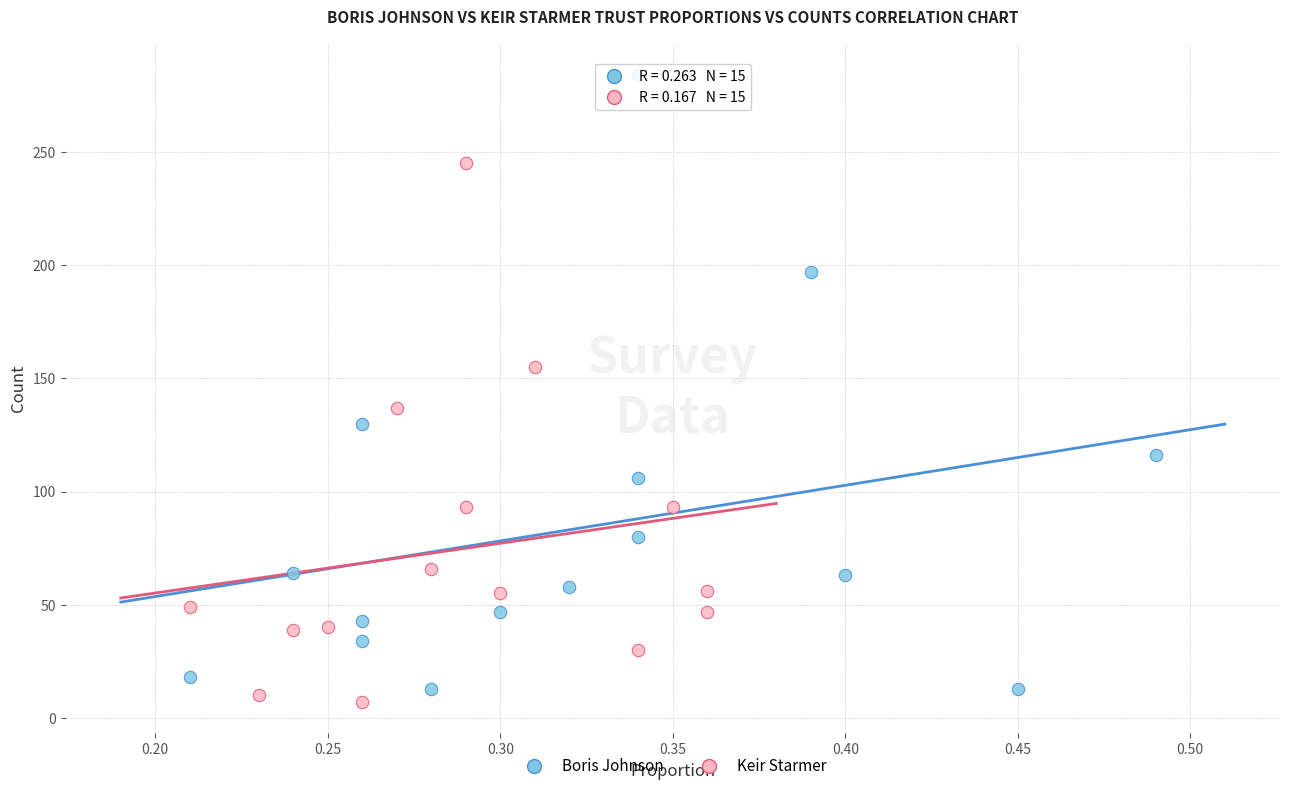

Which series reaches the maximum Y coordinate?

Boris Johnson